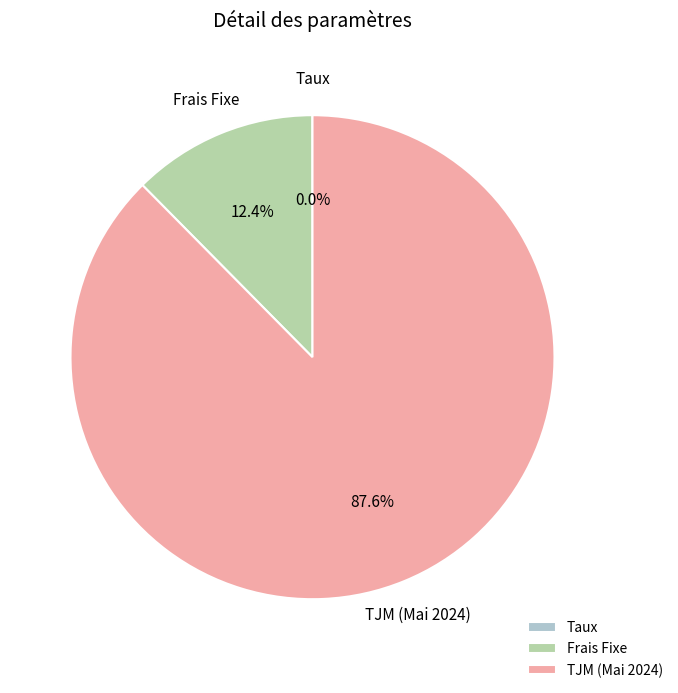

Is there any slice that represents more than half of the pie?

Yes